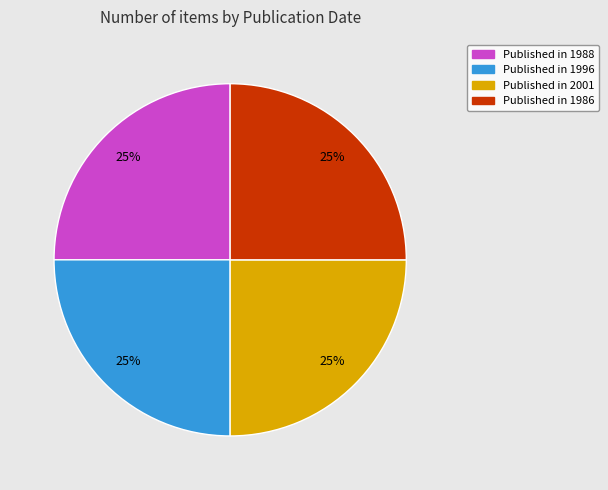

Does any single category account for the majority?

No